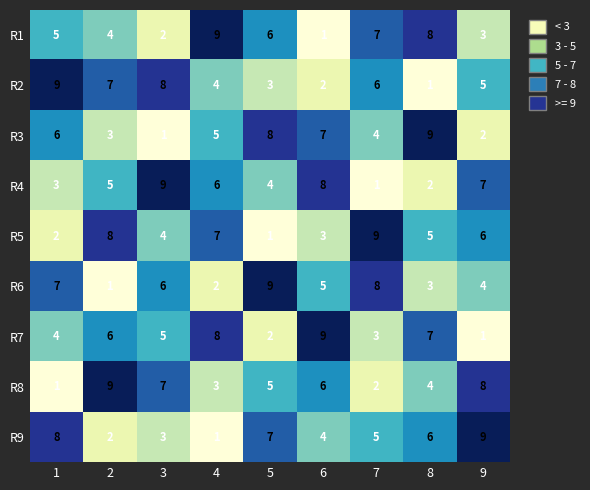

Which category has the highest value in the R9 series?

9